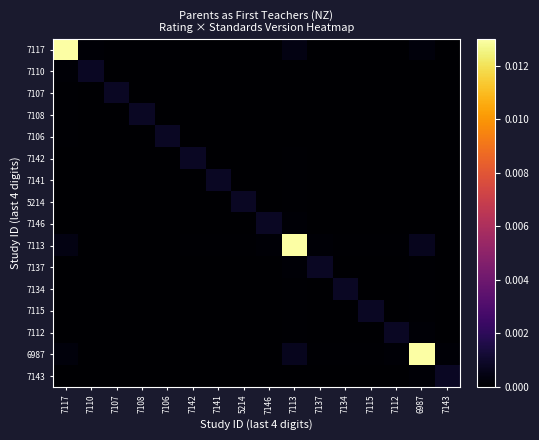

Rank the series by their maximum value, from lowest to highest.

7110, 7107, 7108, 7106, 7142, 7141, 5214, 7146, 7137, 7134, 7115, 7112, 7143, 7117, 7113, 6987